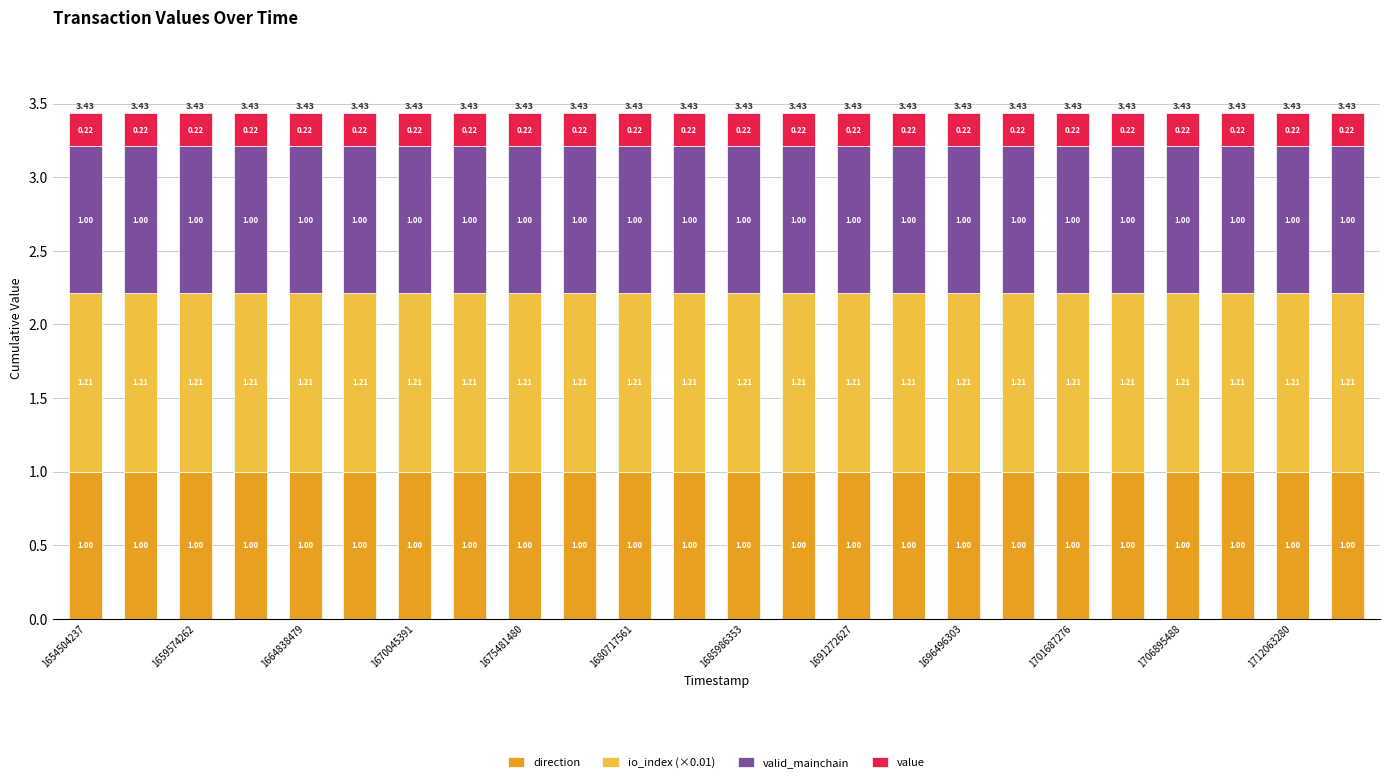

How many series are shown in this chart?

4